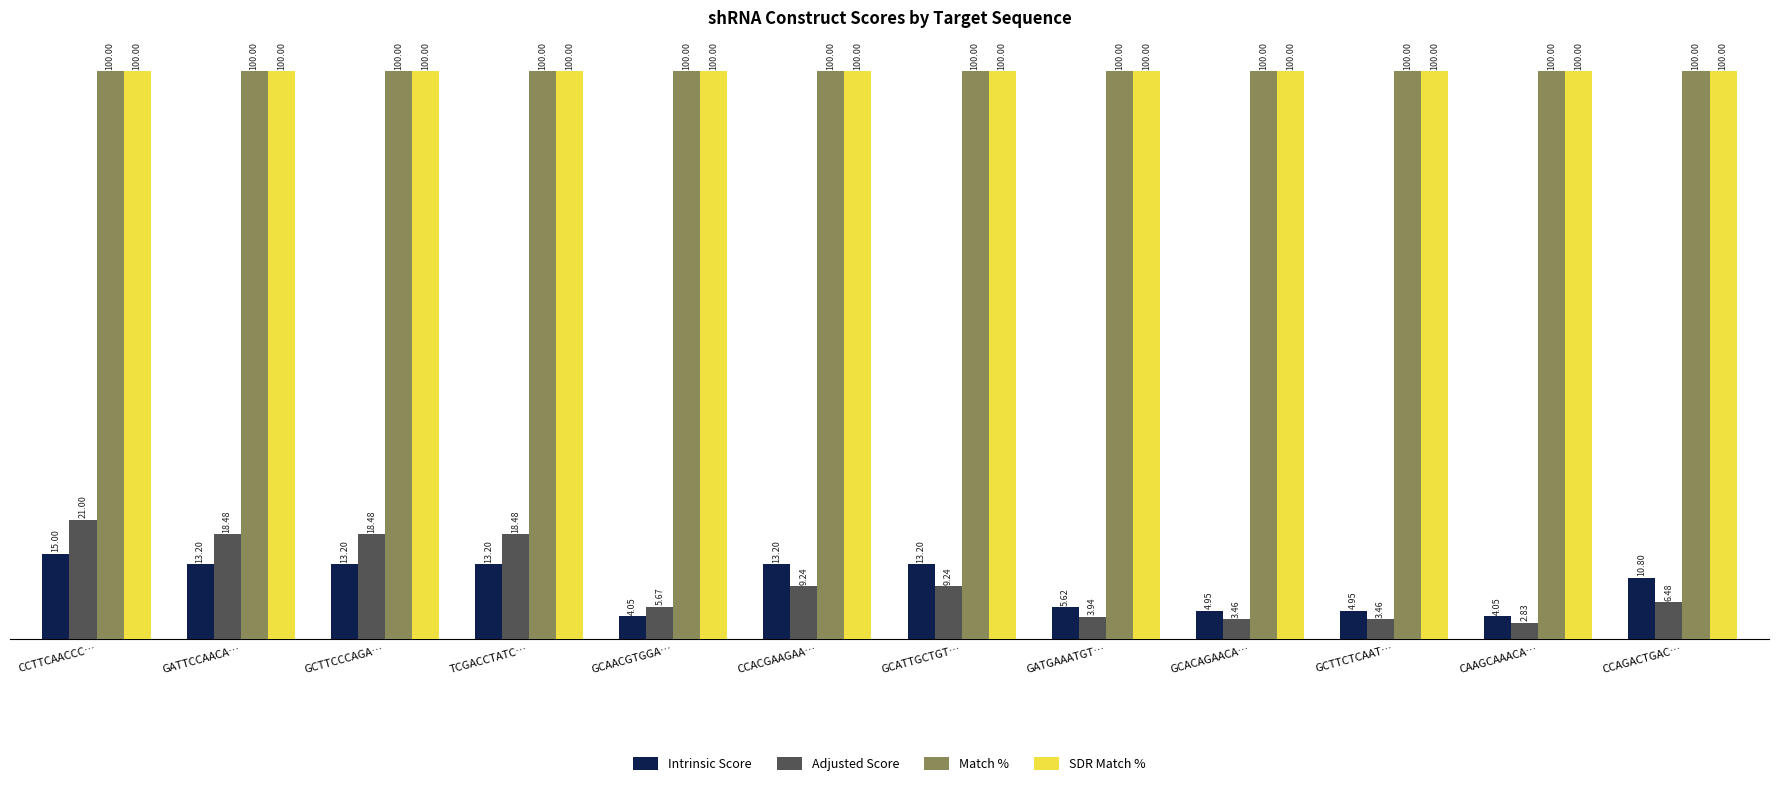

True or false: Adjusted Score has a value of 18.5 at TCGACCTATC….

True